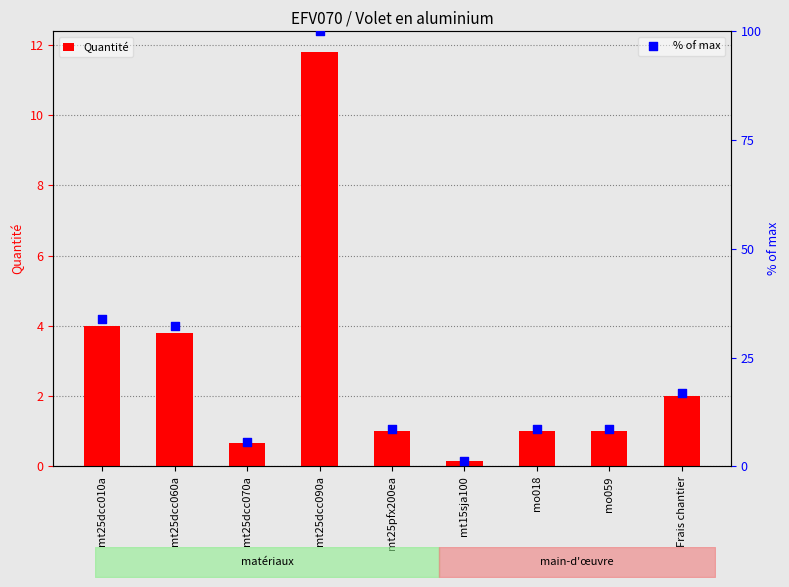

Is the value of % of max at mt25dcc090a greater than the value of Quantité at mt15sja100?

Yes